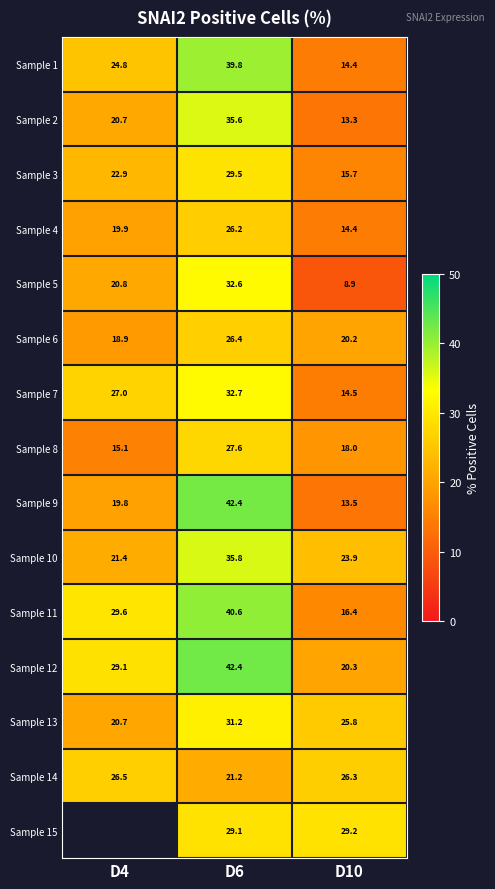

At which category is the sum across all series the highest?

D6